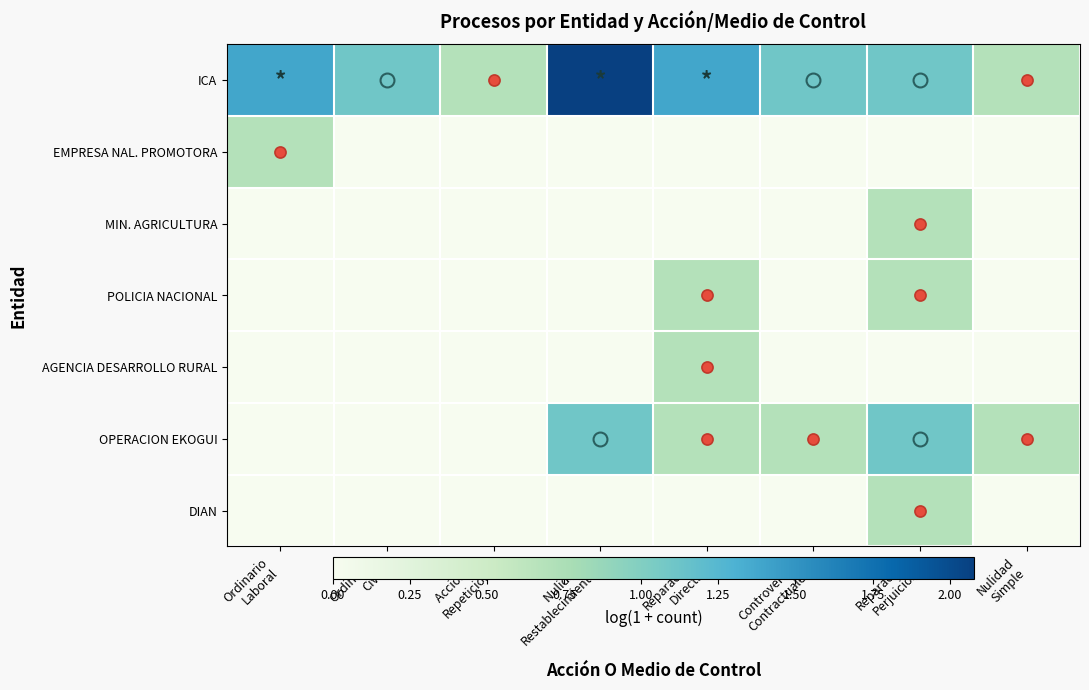

How many distinct data groups are displayed?

7